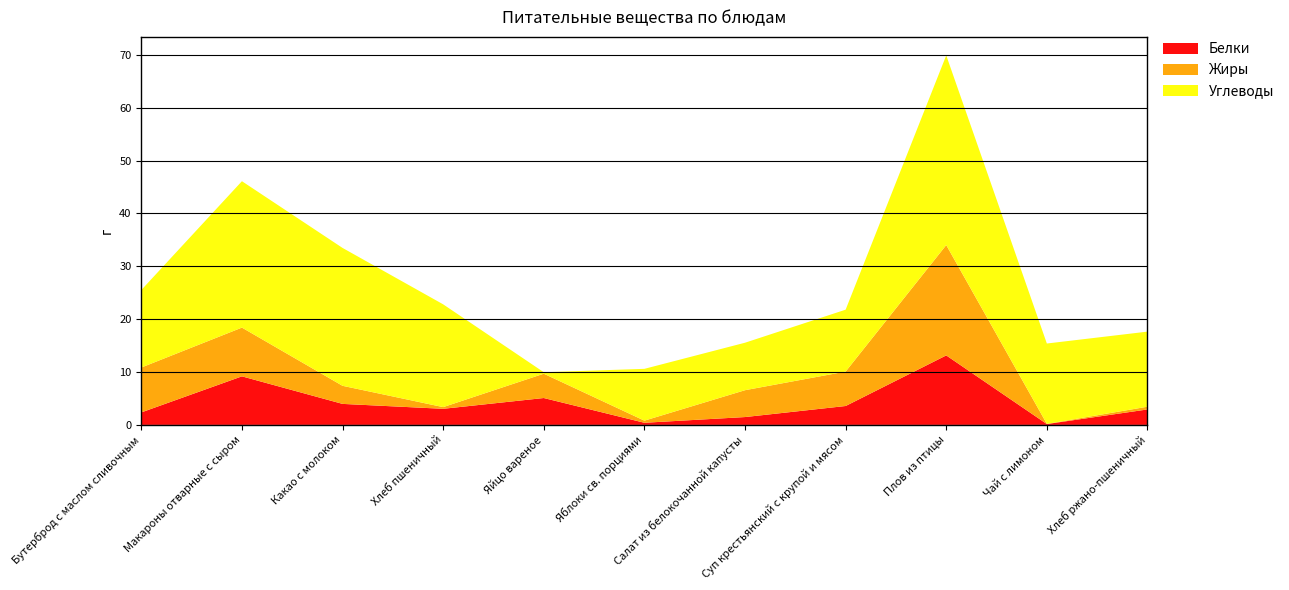

Reading left to right, transcribe all the data shown in this chart.

Белки: Бутерброд с маслом сливочным=2.4	Макароны отварные с сыром=9.2	Какао с молоком=4.0	Хлеб пшеничный=3.0	Яйцо вареное=5.1	Яблоки св. порциями=0.4	Салат из белокочанной капусты=1.5	Суп крестьянский с крупой и мясом=3.6	Плов из птицы=13.1	Чай с лимоном=0.2	Хлеб ржано-пшеничный=2.9
Жиры: Бутерброд с маслом сливочным=8.5	Макароны отварные с сыром=9.2	Какао с молоком=3.4	Хлеб пшеничный=0.3	Яйцо вареное=4.6	Яблоки св. порциями=0.4	Салат из белокочанной капусты=5.1	Суп крестьянский с крупой и мясом=6.5	Плов из птицы=20.9	Чай с лимоном=0.0	Хлеб ржано-пшеничный=0.5
Углеводы: Бутерброд с маслом сливочным=14.7	Макароны отварные с сыром=27.7	Какао с молоком=26.1	Хлеб пшеничный=19.4	Яйцо вареное=0.3	Яблоки св. порциями=9.8	Салат из белокочанной капусты=9.0	Суп крестьянский с крупой и мясом=11.7	Плов из птицы=35.9	Чай с лимоном=15.2	Хлеб ржано-пшеничный=14.2